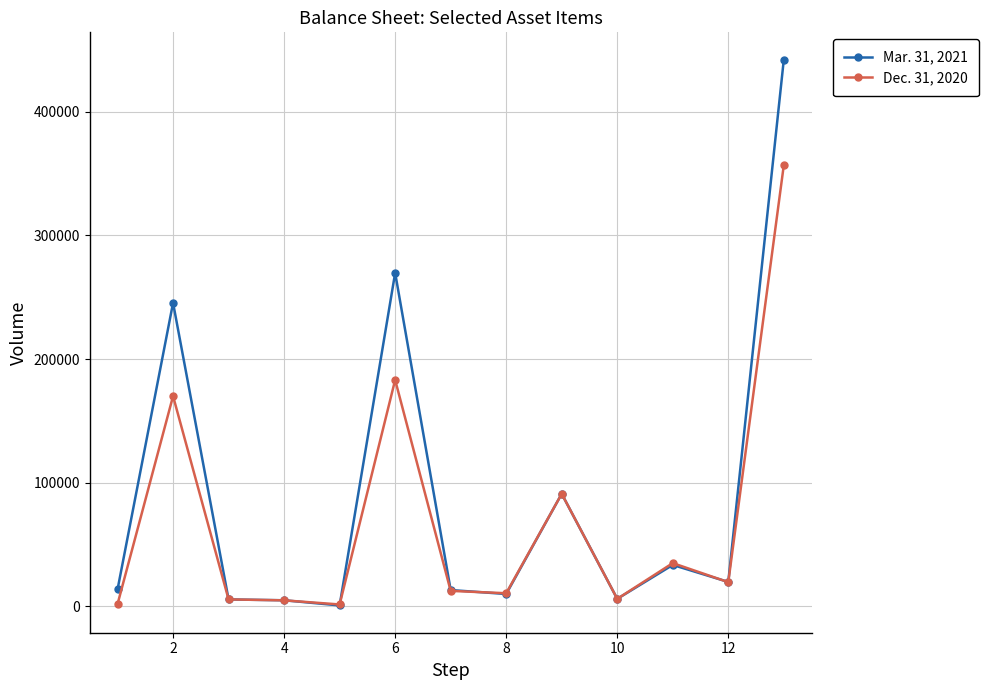

Which series has the largest total across all categories?

Mar. 31, 2021